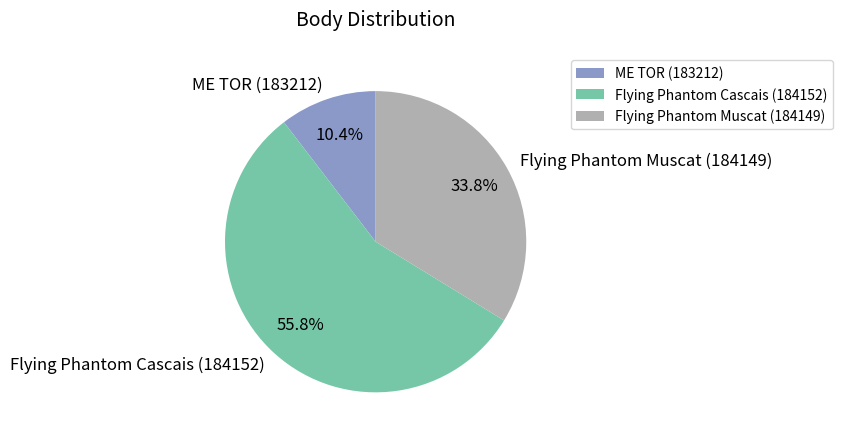

Rank the categories by value from highest to lowest.

Flying Phantom Cascais (184152), Flying Phantom Muscat (184149), ME TOR (183212)